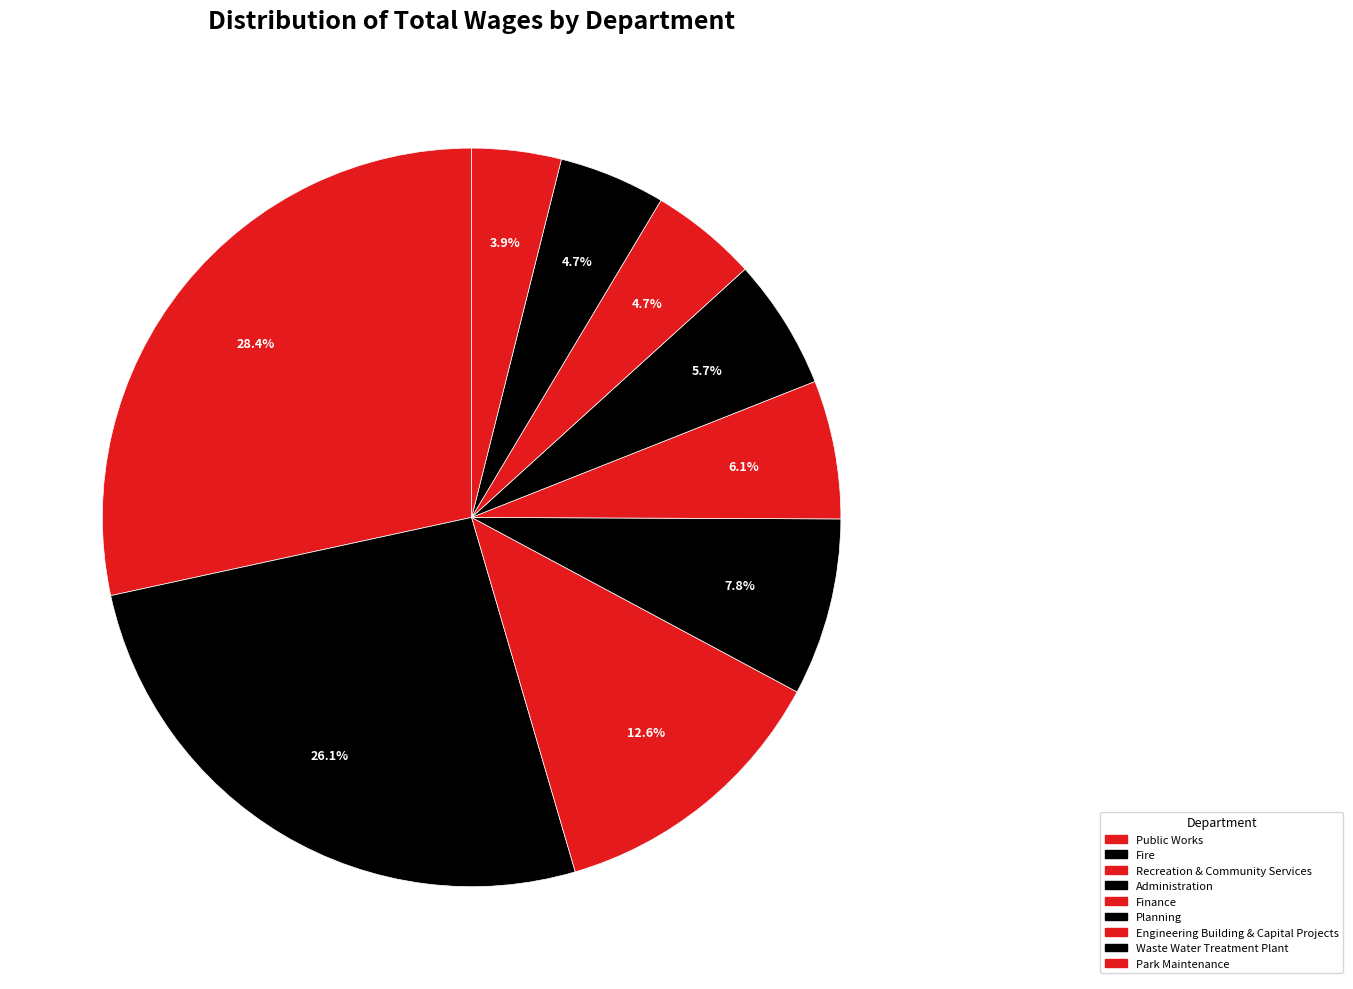

Which slice is the largest?

Public Works